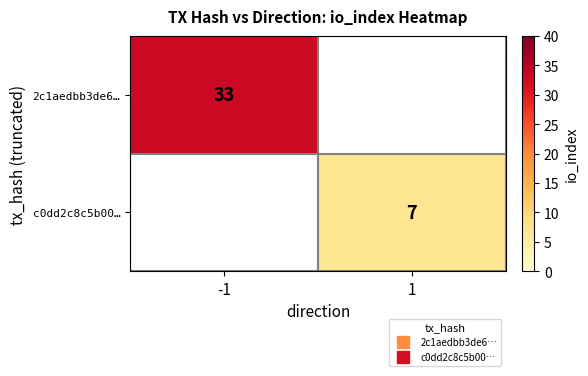

The c0dd2c8c5b00… series shows 2.1 at 1. True or false?

False